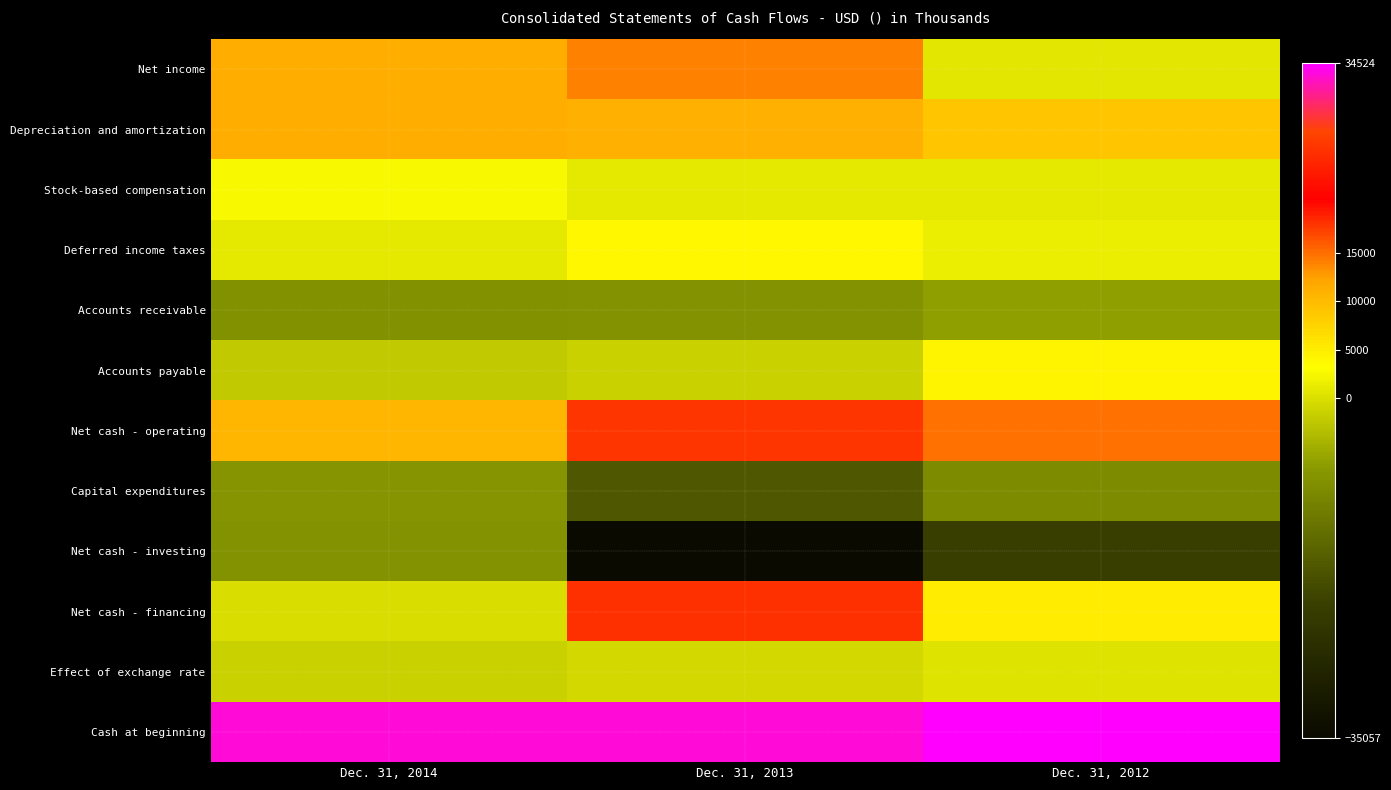

Reading right to left, transcribe all the data shown in this chart.

Net income: Dec. 31, 2012=805	Dec. 31, 2013=14027	Dec. 31, 2014=11355
Depreciation and amortization: Dec. 31, 2012=8889	Dec. 31, 2013=10917	Dec. 31, 2014=11294
Stock-based compensation: Dec. 31, 2012=893	Dec. 31, 2013=1065	Dec. 31, 2014=2723
Deferred income taxes: Dec. 31, 2012=1441	Dec. 31, 2013=3997	Dec. 31, 2014=883
Accounts receivable: Dec. 31, 2012=-6534	Dec. 31, 2013=-8354	Dec. 31, 2014=-8654
Accounts payable: Dec. 31, 2012=4265	Dec. 31, 2013=-1530	Dec. 31, 2014=-2221
Net cash - operating: Dec. 31, 2012=14877	Dec. 31, 2013=17675	Dec. 31, 2014=10501
Capital expenditures: Dec. 31, 2012=-9286	Dec. 31, 2013=-17354	Dec. 31, 2014=-7903
Net cash - investing: Dec. 31, 2012=-21686	Dec. 31, 2013=-35057	Dec. 31, 2014=-8339
Net cash - financing: Dec. 31, 2012=5098	Dec. 31, 2013=17999	Dec. 31, 2014=-115
Effect of exchange rate: Dec. 31, 2012=372	Dec. 31, 2013=-562	Dec. 31, 2014=-1534
Cash at beginning: Dec. 31, 2012=34524	Dec. 31, 2013=33185	Dec. 31, 2014=33240